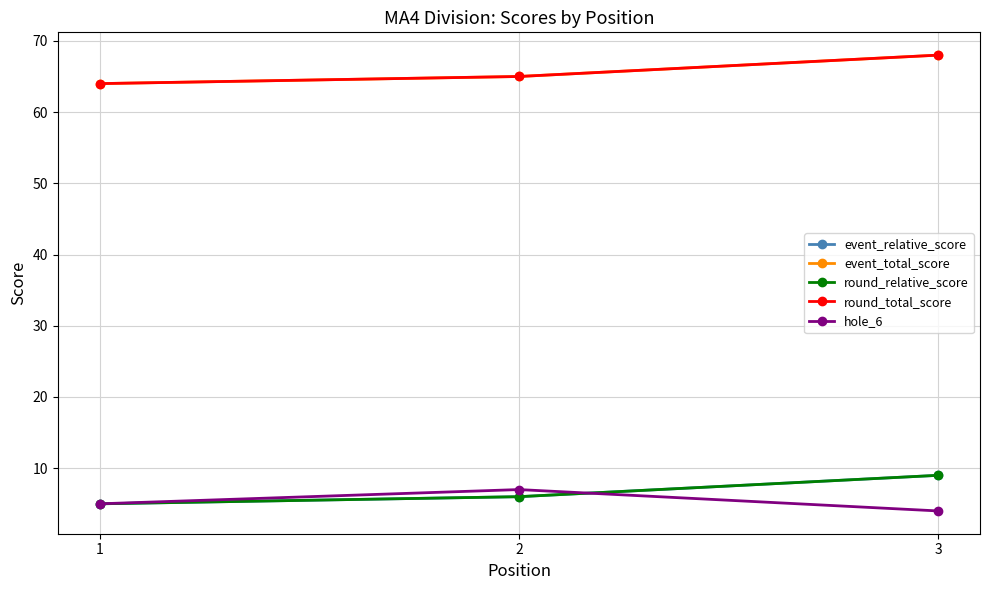

Which series has the largest total across all categories?

event_total_score